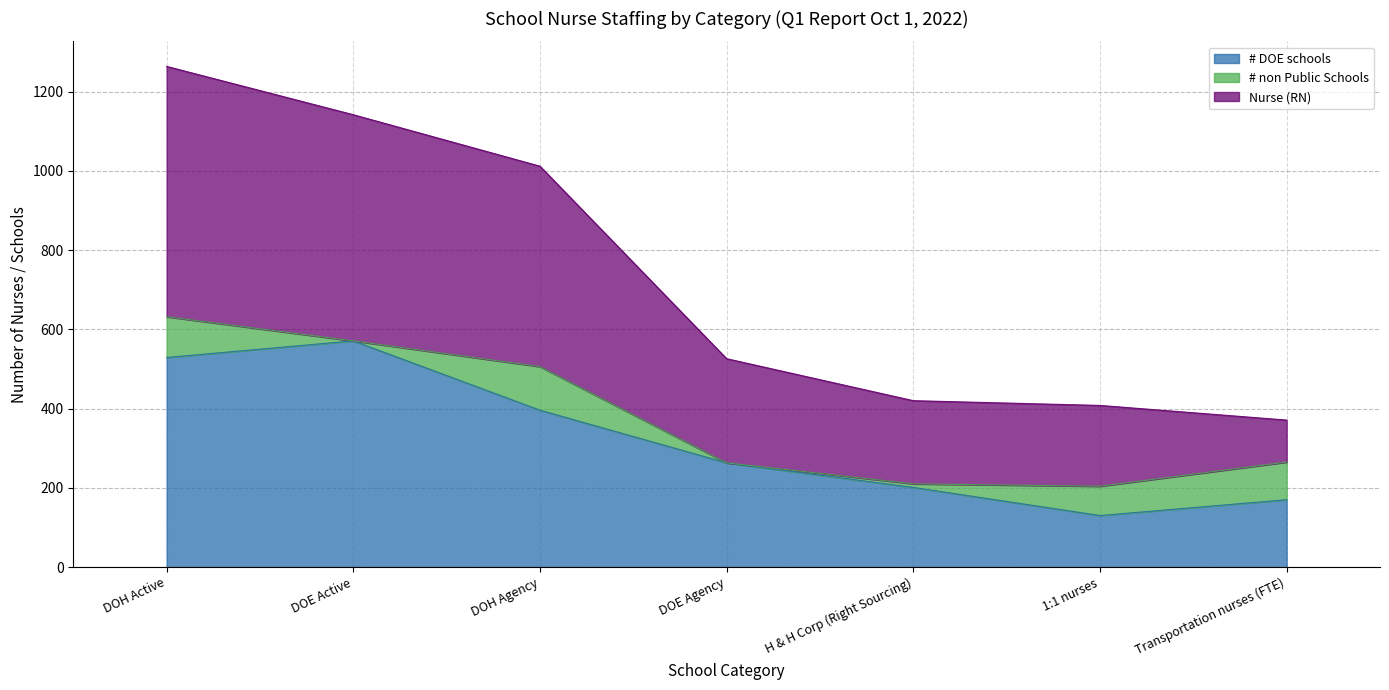

How many lines are shown in the chart?

3